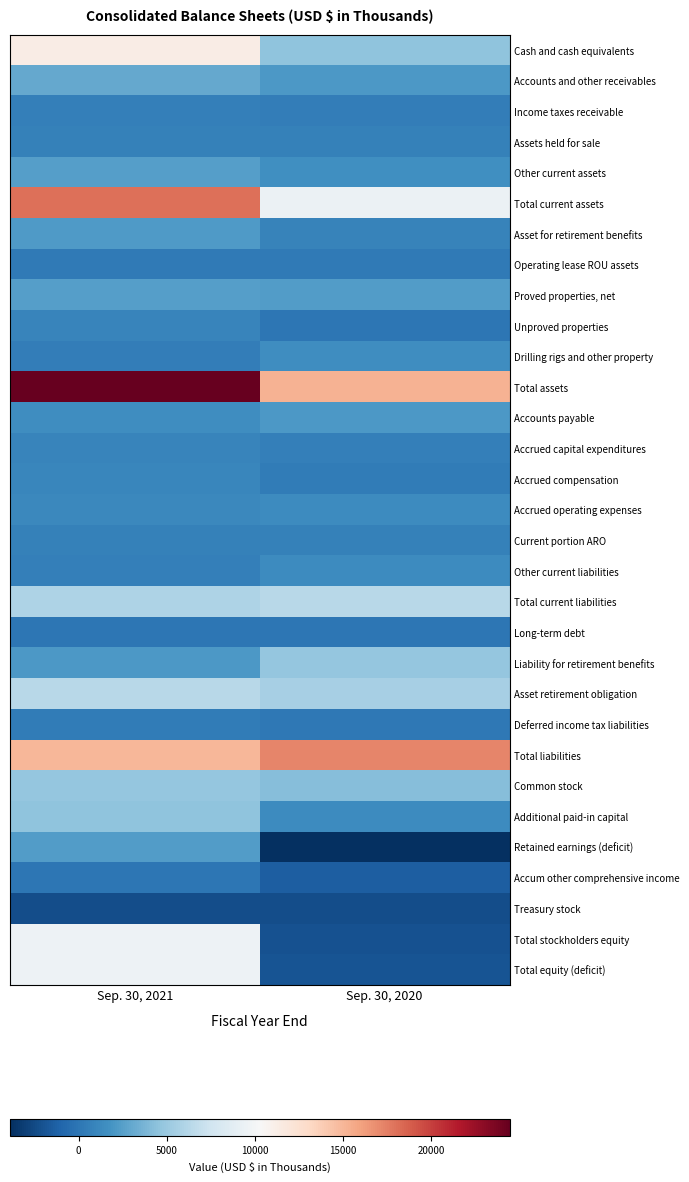

Which category has the highest value across all series?

Sep. 30, 2021